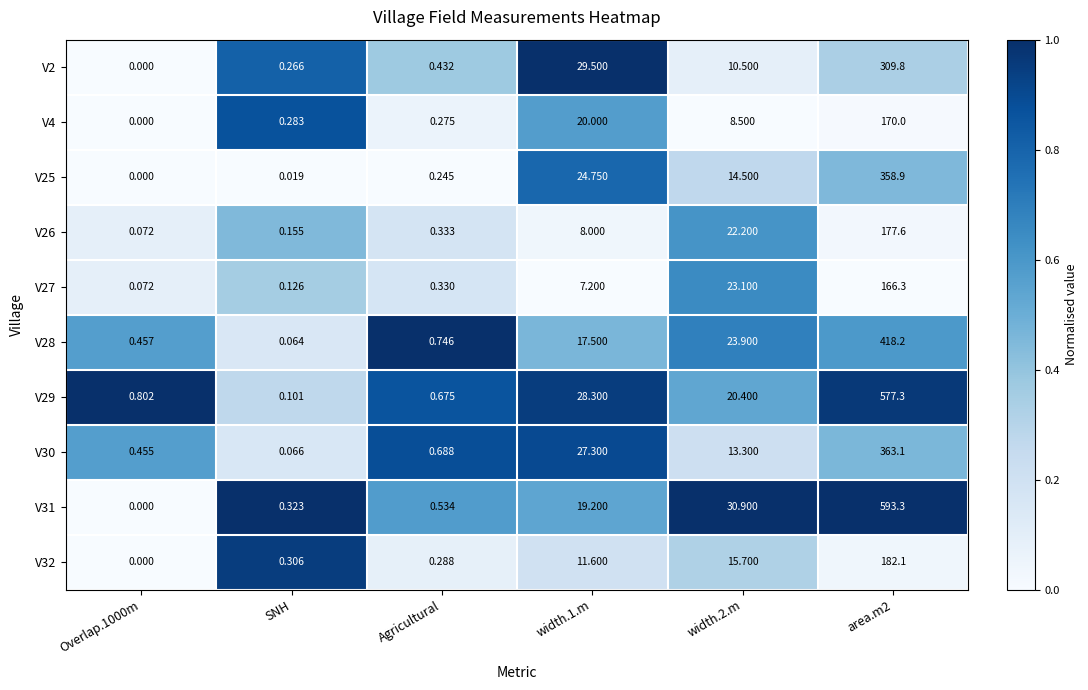

Is the value of V30 at area.m2 greater than the value of V2 at SNH?

Yes